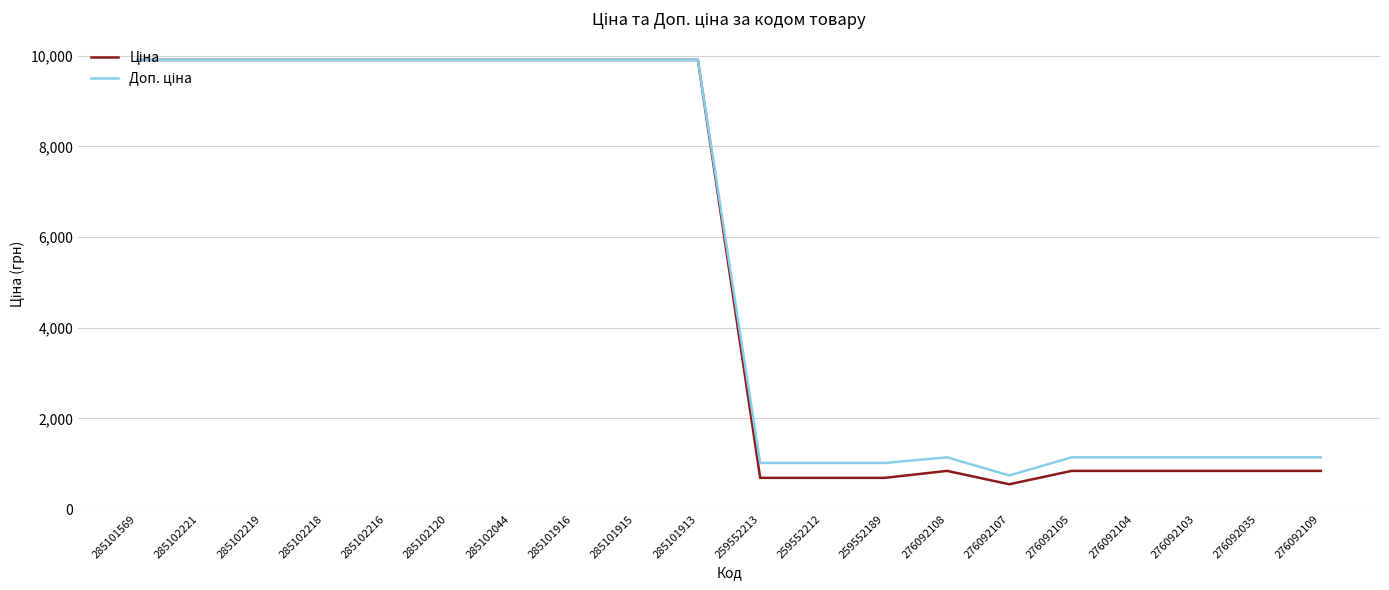

What is the total value across all series at 285102218?

19817.0